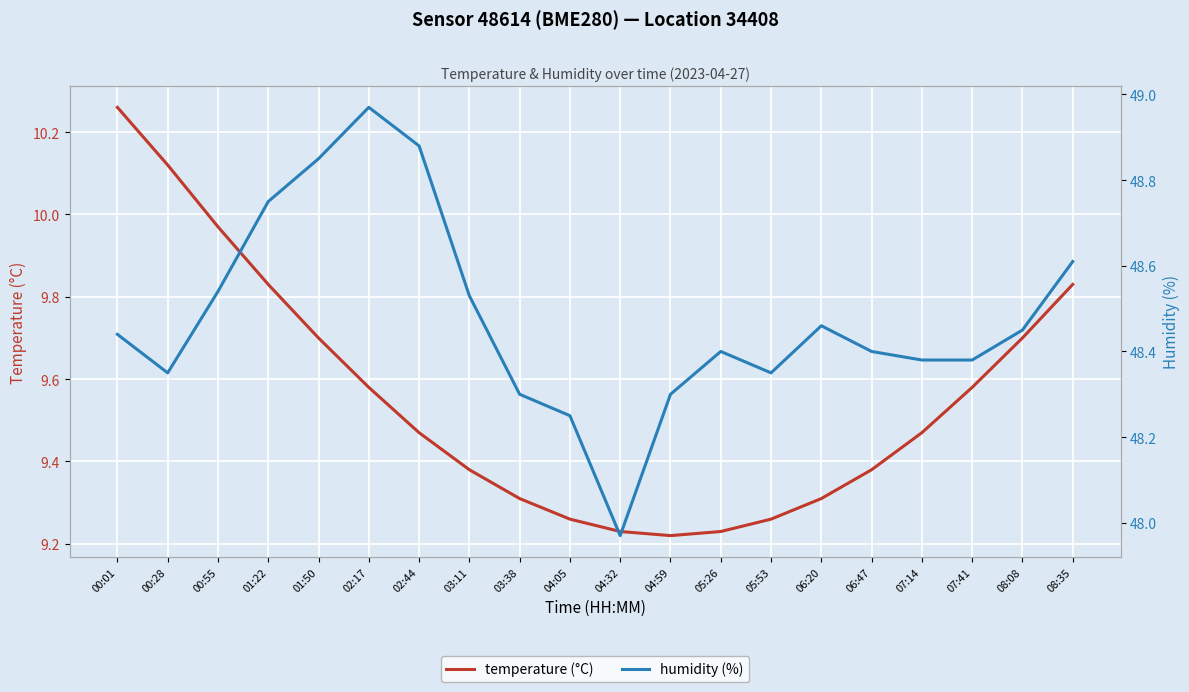

What is the label of the 20th point from the right?

00:01